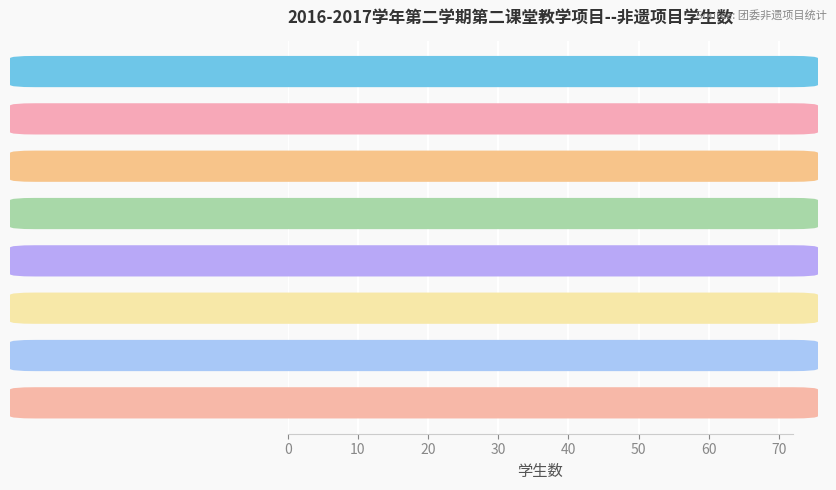

What is the value of the 2nd bar from the top?

60